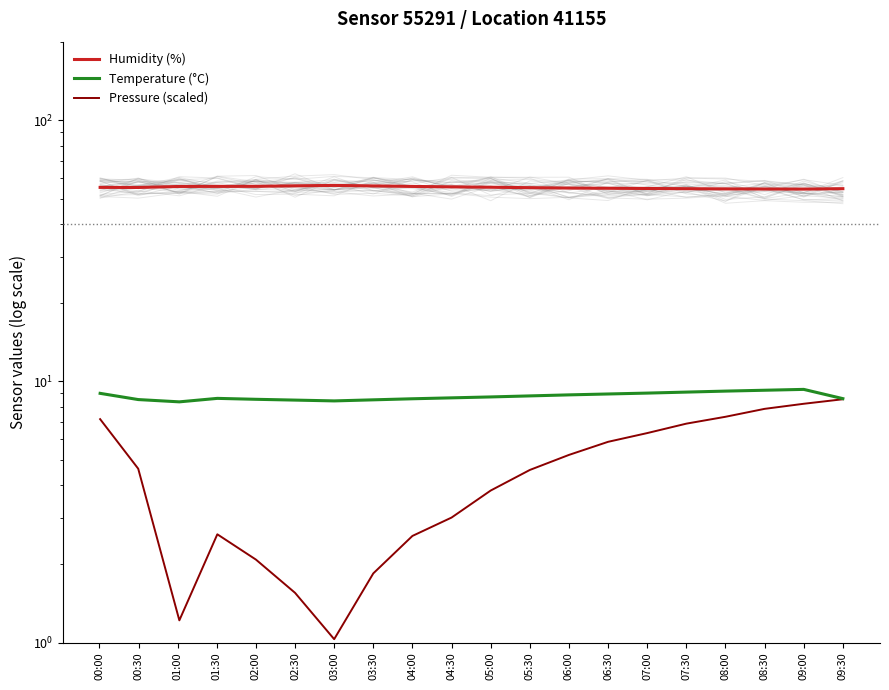

What is the minimum value shown in the chart?

1.0